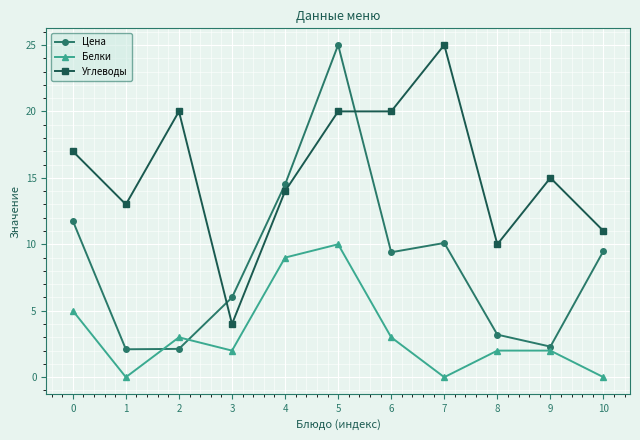

What is the difference between the highest and lowest values at 7?

25.0